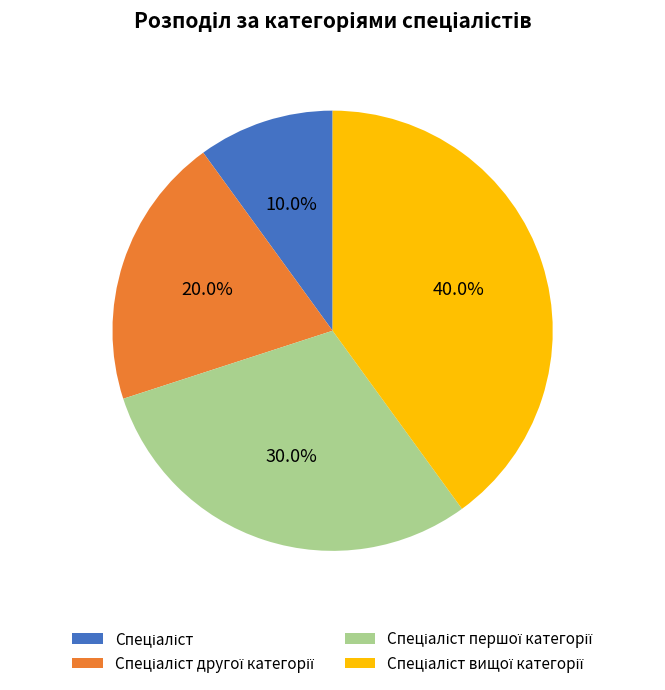

Is there a majority slice in this chart?

No